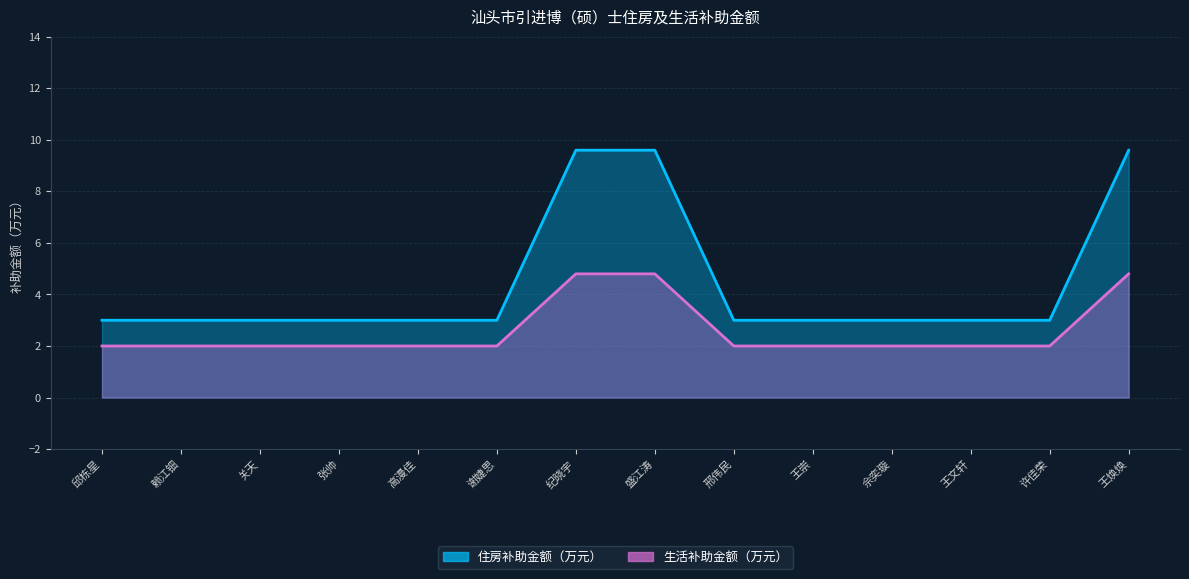

At which label does 生活补助金额（万元） reach its minimum?

邱栋星